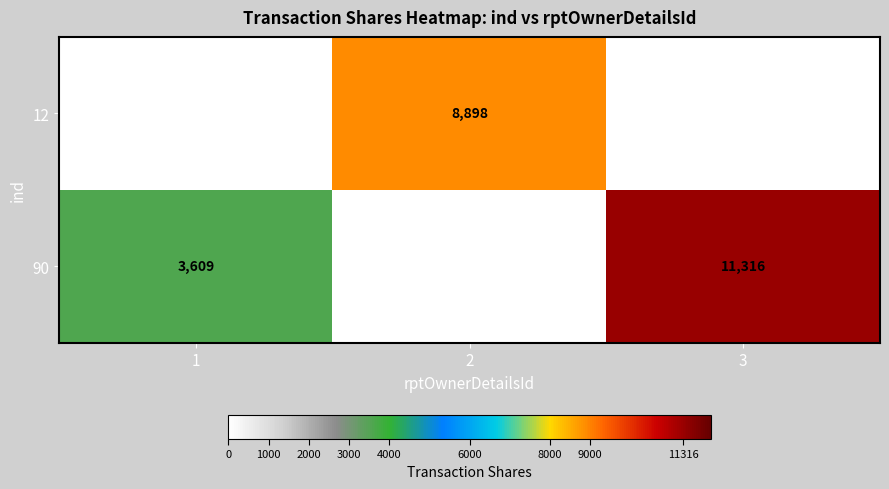

The 90 series shows 18096 at 3. True or false?

False